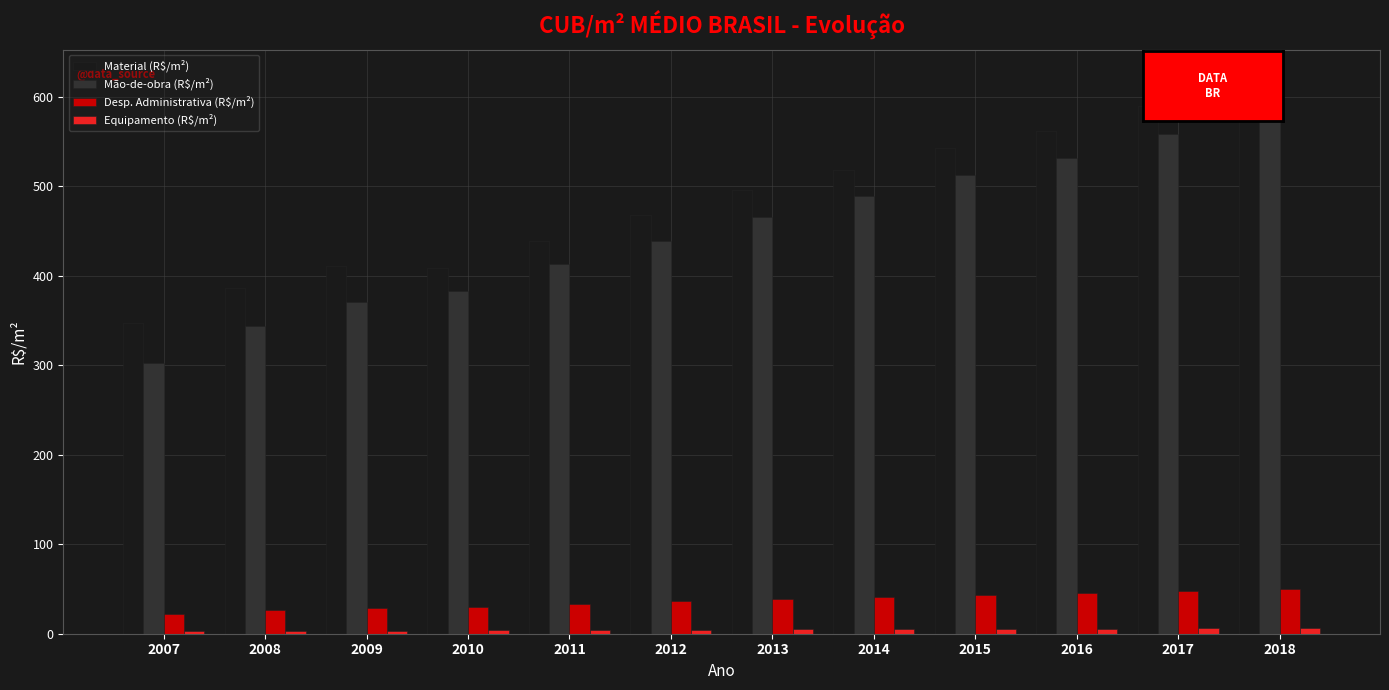

Which label corresponds to the largest value in the chart?

2018